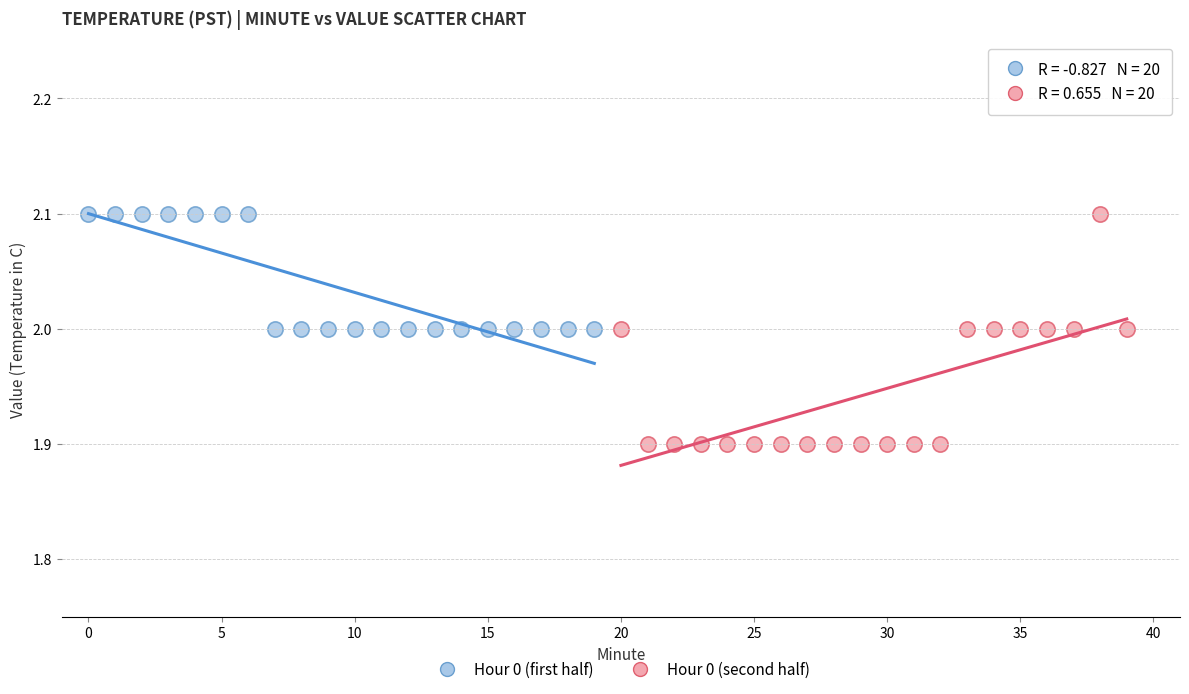

Which series reaches the minimum Y coordinate?

Hour 0 (second half)